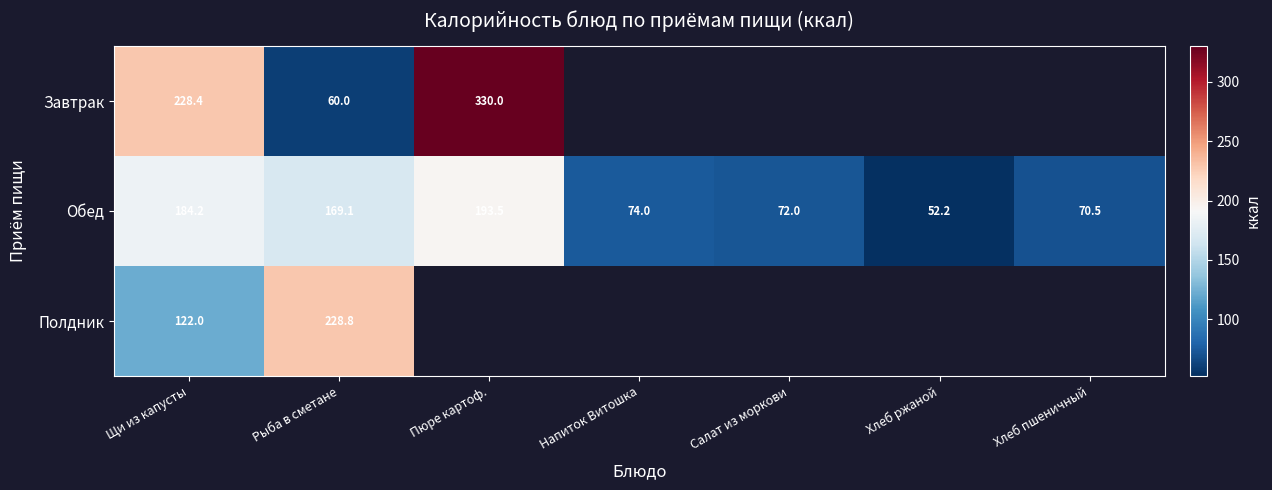

How many distinct data groups are displayed?

3